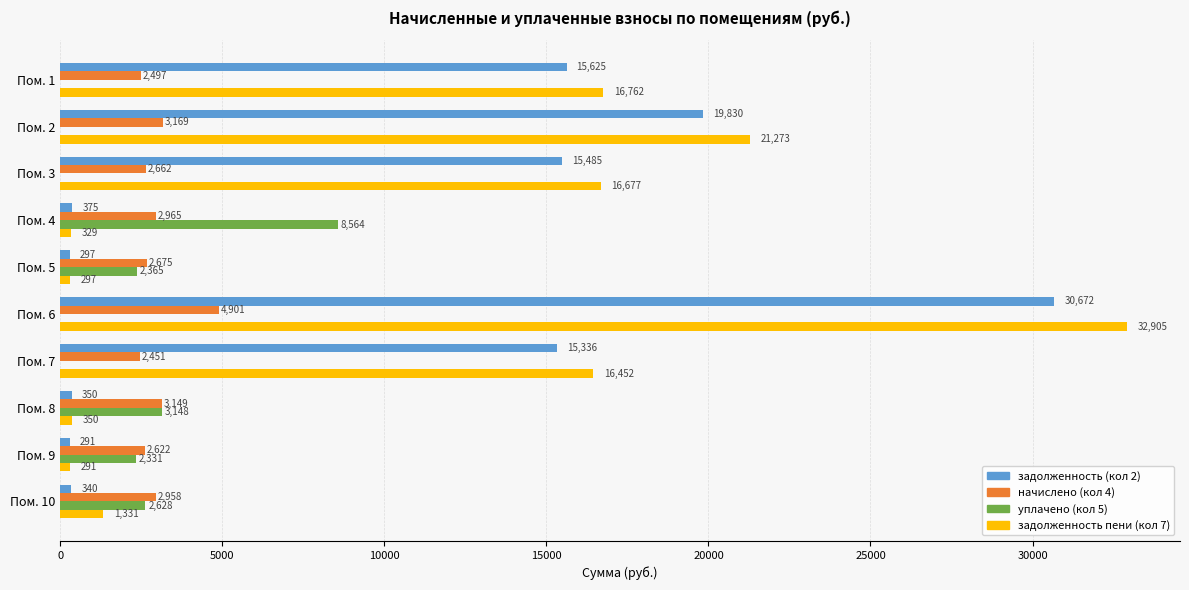

Which series changed the most between Пом. 3 and Пом. 8?

задолженность пени (кол 7)